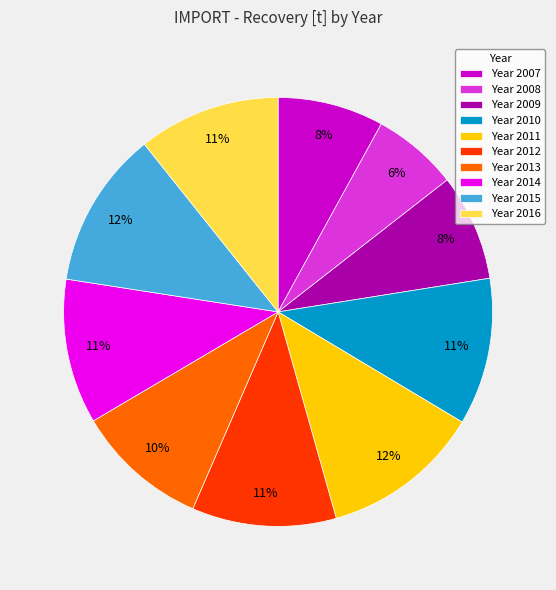

Is there any slice that represents more than half of the pie?

No